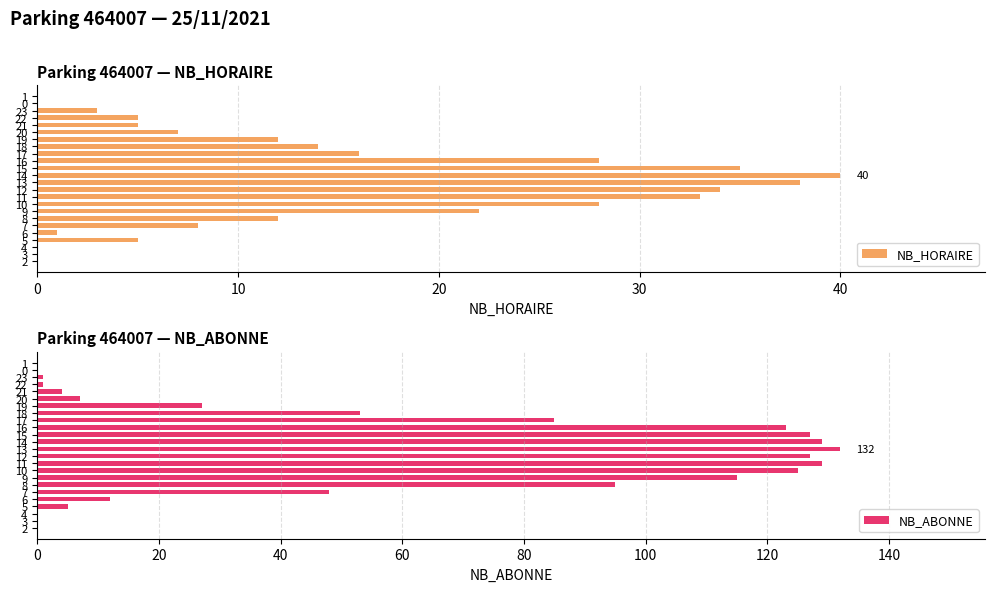

Is it true that NB_HORAIRE equals 36 at 9?

False